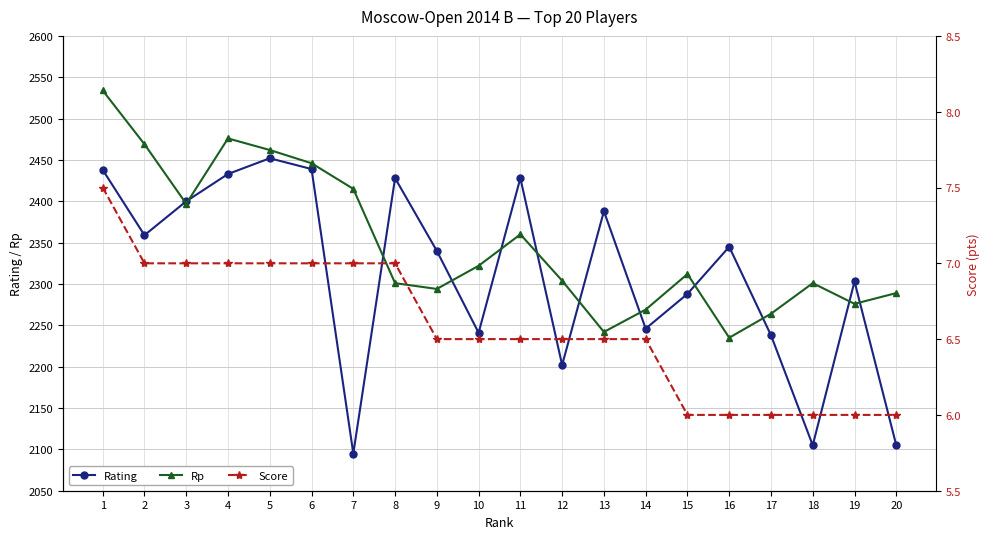

Rank the series by their maximum value, from highest to lowest.

Rp, Rating, Score